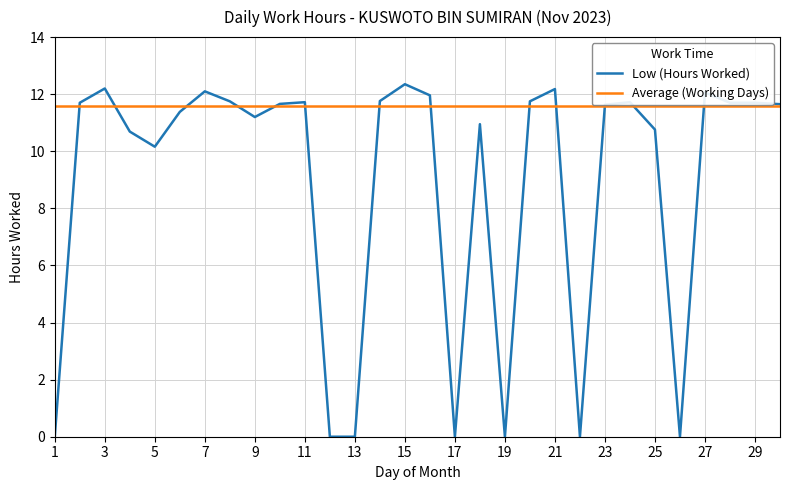

List the series in order of their peak value, highest first.

Low (Hours Worked), Average (Working Days)